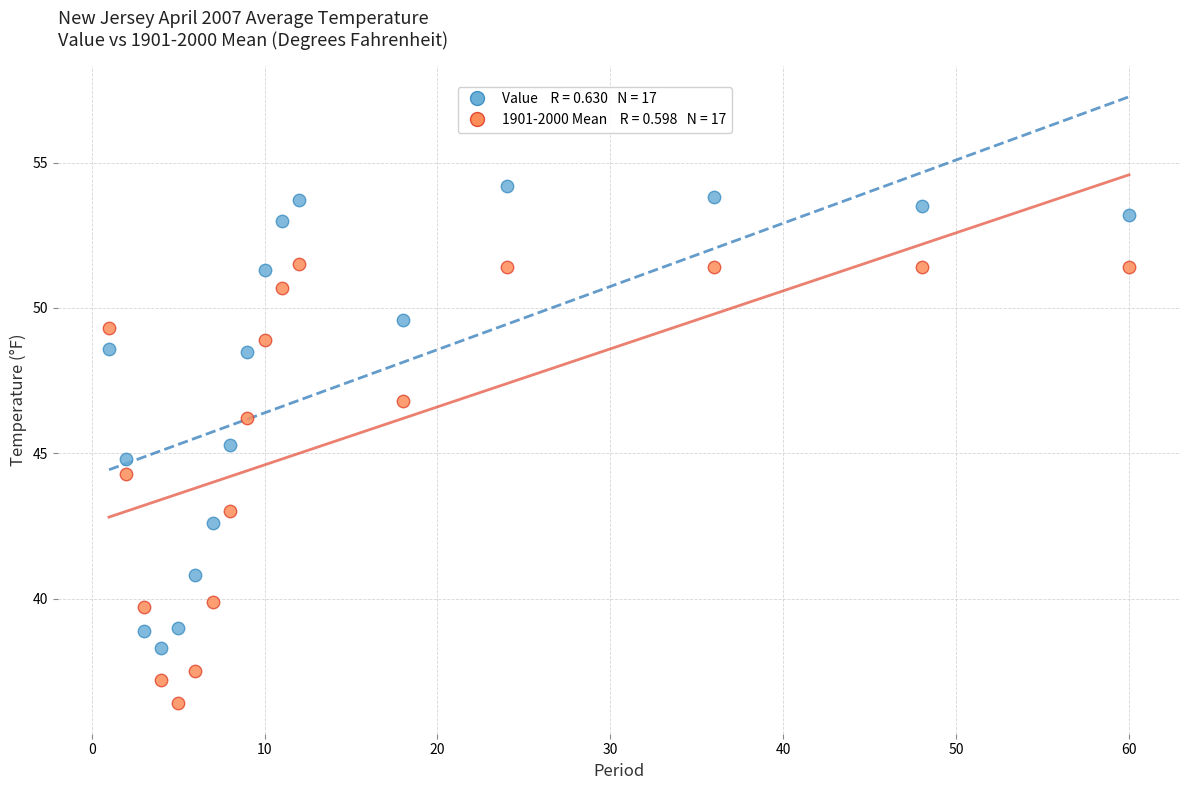

Across all data points, what is the range of X values (max minus min)?

59.0